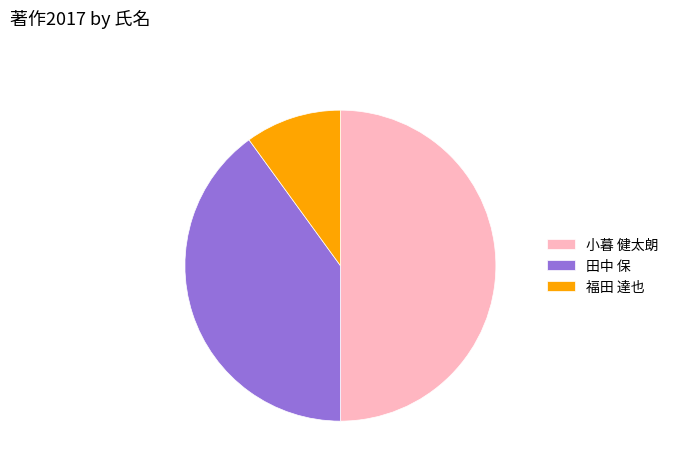

Approximately how many times larger is the value at 小暮 健太朗 compared to 福田 達也?

5.0